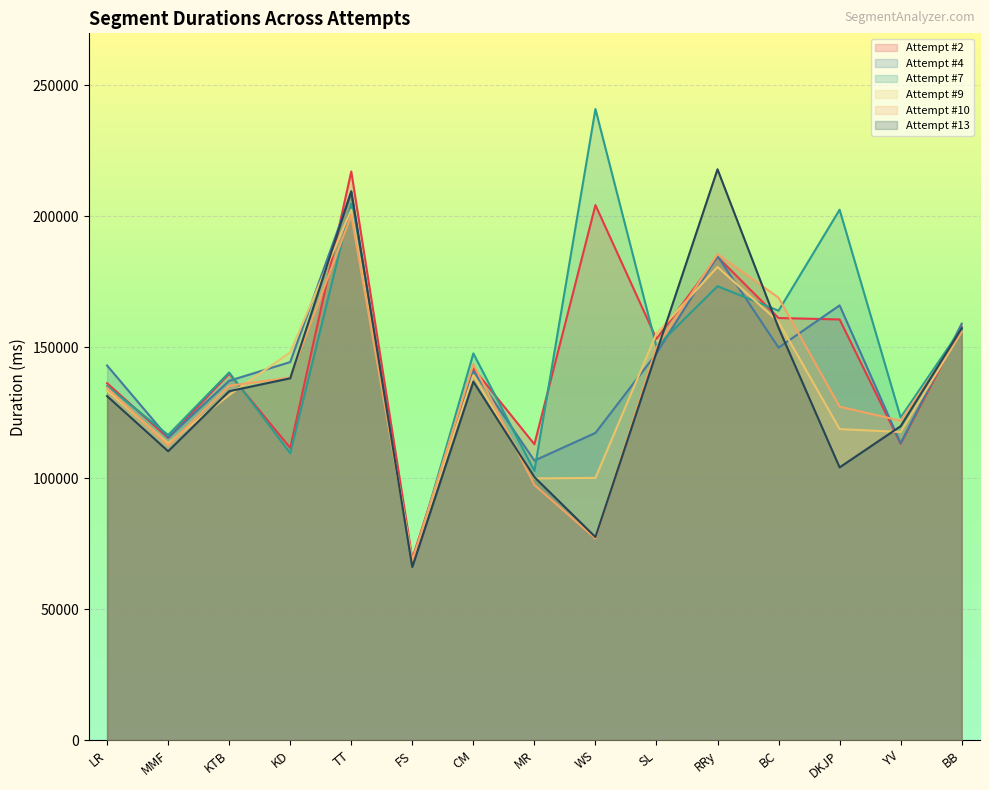

At how many categories does at least one series exceed 70236?

14